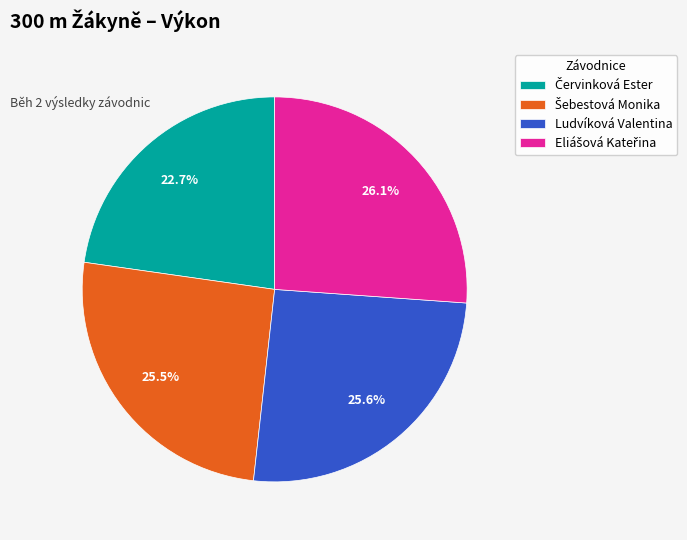

Does Ludvíková Valentina account for over 50% of the chart?

No